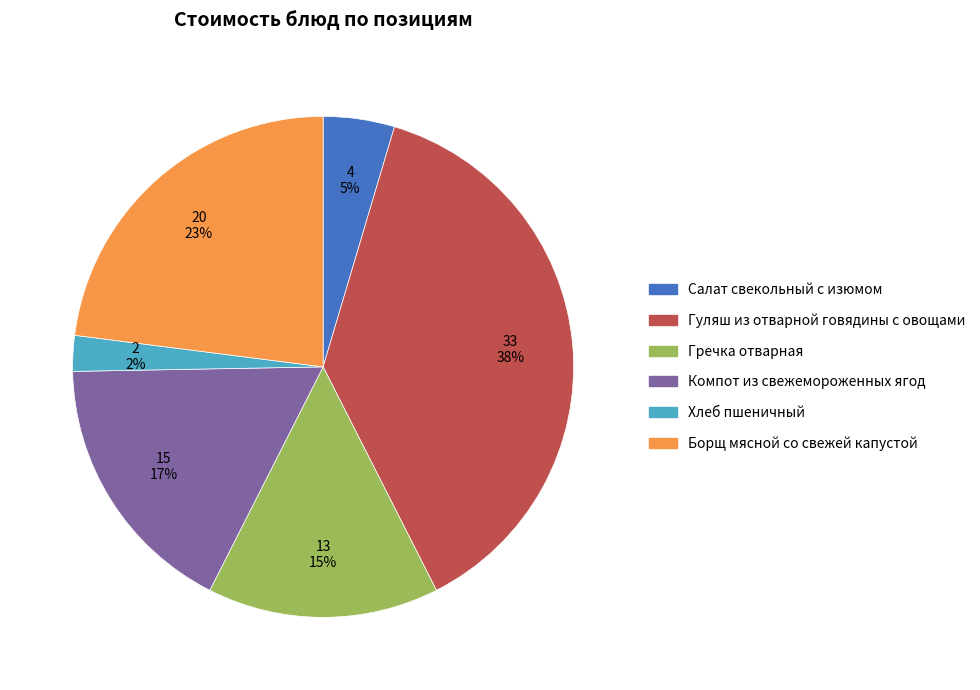

How many slices are in this pie chart?

6